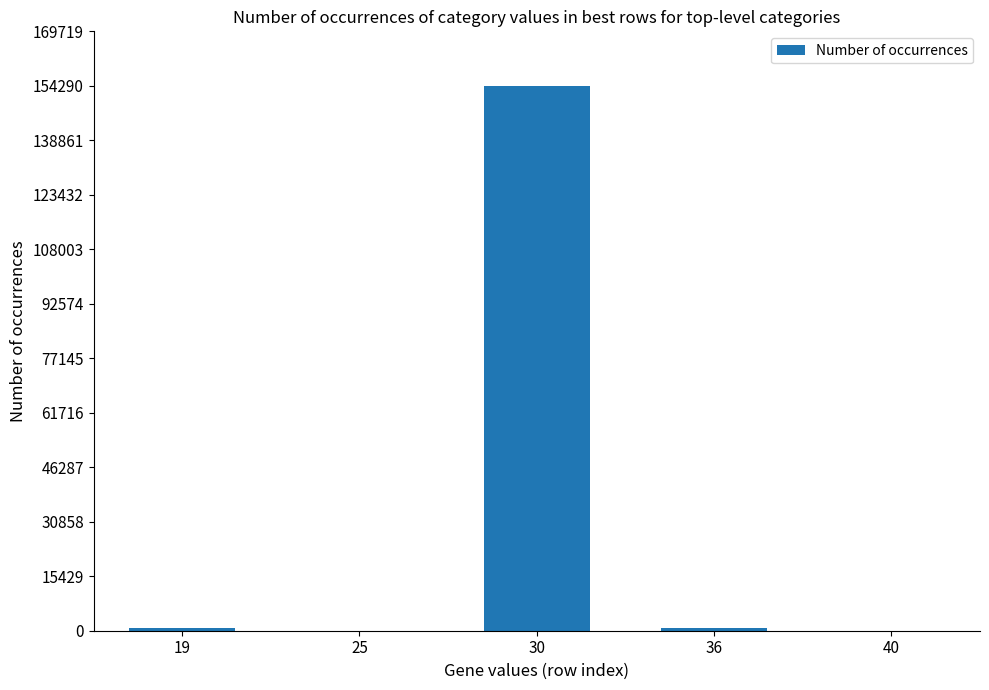

Does the chart contain stacked bars?

No